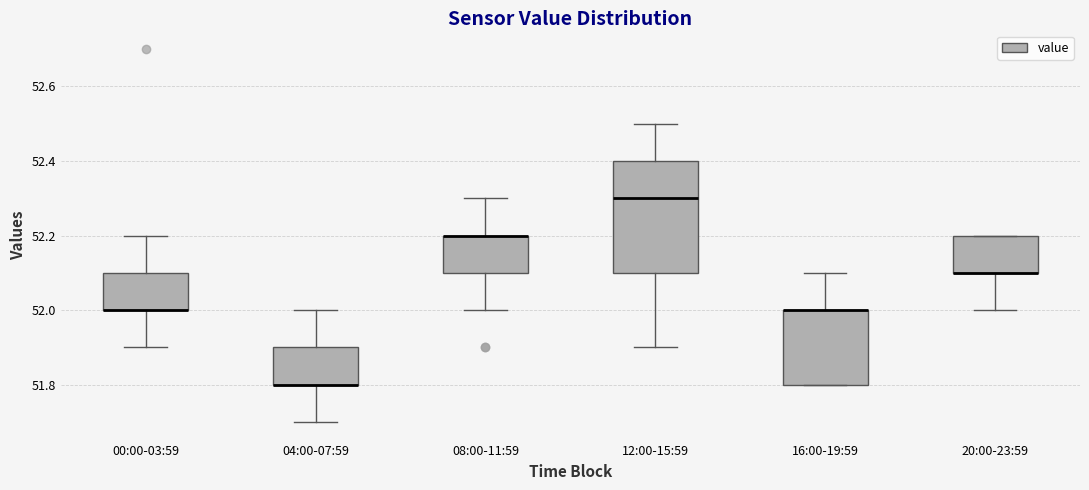

Reading left to right, transcribe this box plot: for each box, give where its median line is, the range the box spans, and where its two whiskers end, as read against the y-axis. The values are not printed on the chart, so give them approximately, as read against the axis.

00:00-03:59: median 52.0 (drawn on the box's lower edge), box 52.0 to 52.1, whiskers 51.9 to 52.2
04:00-07:59: median 51.8 (drawn on the box's lower edge), box 51.8 to 51.9, whiskers 51.7 to 52.0
08:00-11:59: median 52.2 (drawn on the box's upper edge), box 52.1 to 52.2, whiskers 52.0 to 52.3
12:00-15:59: median 52.3, box 52.1 to 52.4, whiskers 51.9 to 52.5
16:00-19:59: median 52.0 (drawn on the box's upper edge), box 51.8 to 52.0, whiskers 51.8 to 52.1
20:00-23:59: median 52.1 (drawn on the box's lower edge), box 52.1 to 52.2, whiskers 52.0 to 52.2